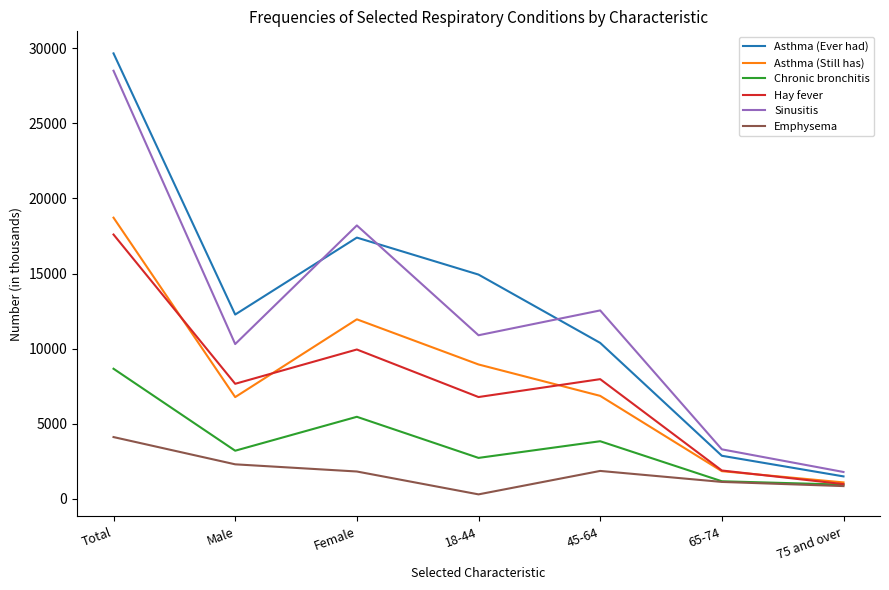

The Sinusitis series shows 10302 at Male. True or false?

True